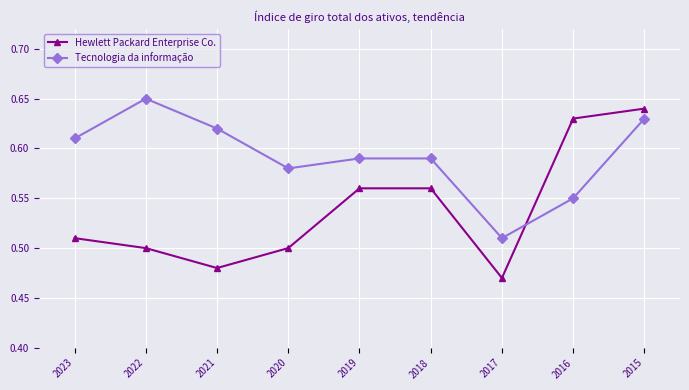

Does the chart display data point markers on the line(s)?

Yes